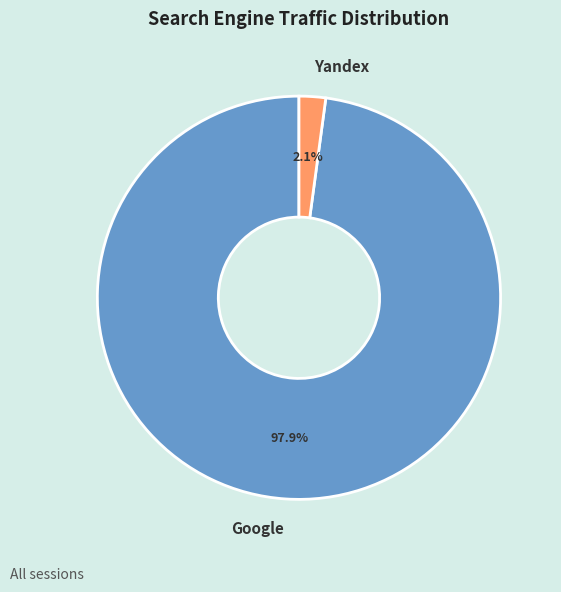

Is there any slice that represents more than half of the pie?

Yes